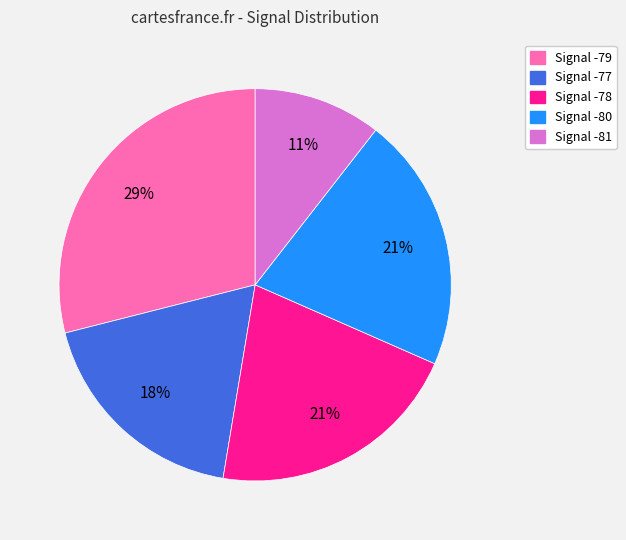

Is there any slice that represents more than half of the pie?

No